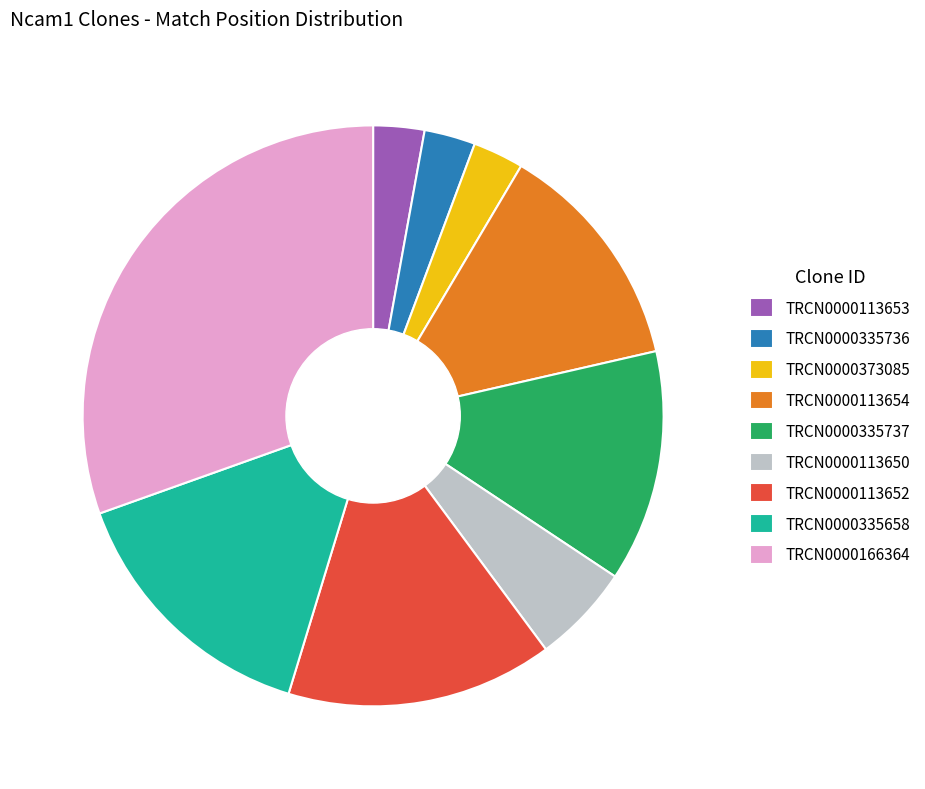

Combined, do TRCN0000335737 and TRCN0000335736 account for over 50%?

No